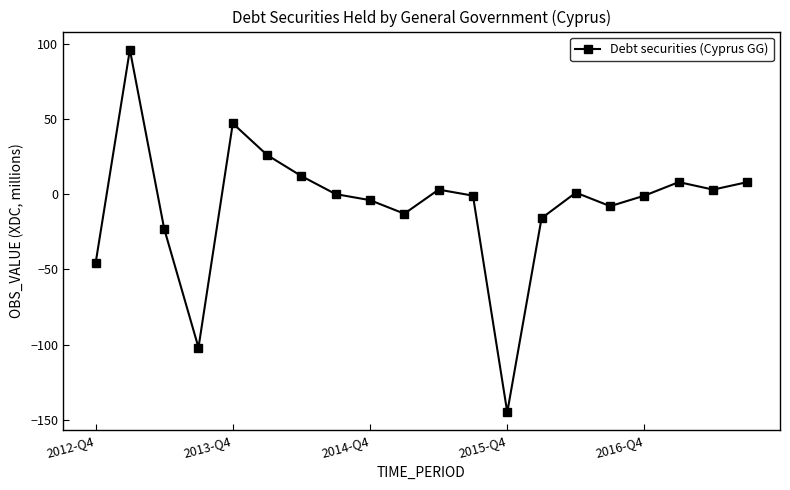

How many points are lower than both their immediate neighbors (excluding endpoints)?

5